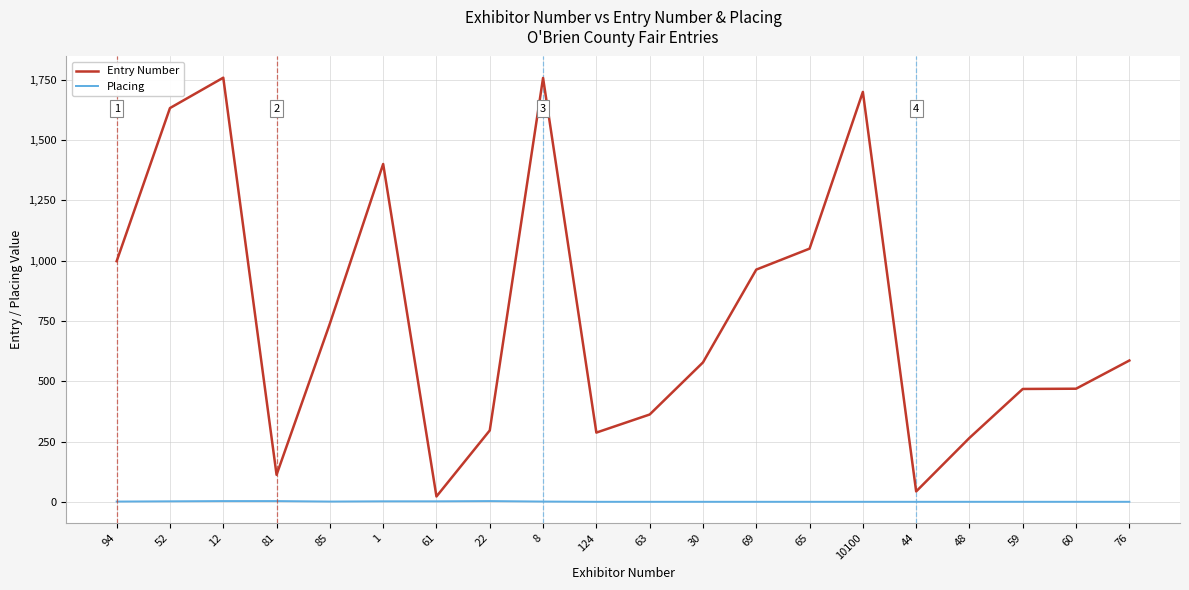

Between 1 and 60, which series saw the biggest shift?

Entry Number